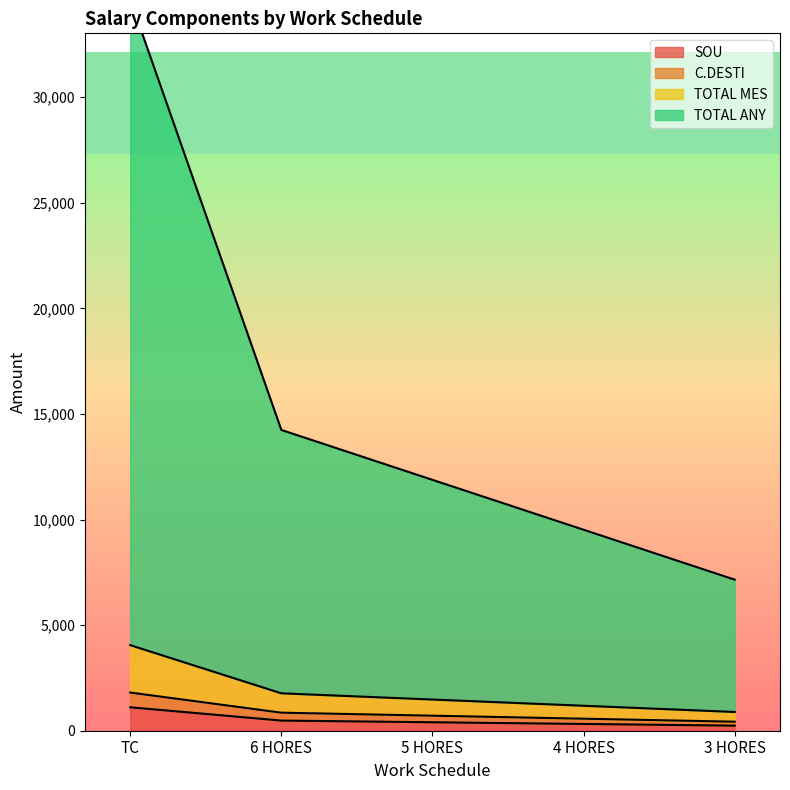

The C.DESTI series shows 427.1 at 3 HORES. True or false?

True